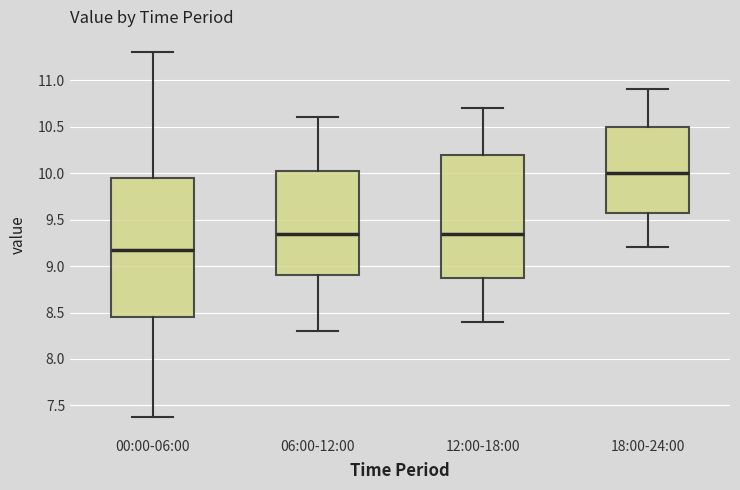

Reading left to right, transcribe this box plot: for each box, give where its median line is, the range the box spans, and where its two whiskers end, as read against the y-axis. The values are not printed on the chart, so give them approximately, as read against the axis.

00:00-06:00: median 9.20, box 8.45 to 9.95, whiskers 7.40 to 11.30
06:00-12:00: median 9.35, box 8.90 to 10.05, whiskers 8.30 to 10.60
12:00-18:00: median 9.35, box 8.90 to 10.20, whiskers 8.40 to 10.70
18:00-24:00: median 10.00, box 9.60 to 10.50, whiskers 9.20 to 10.90